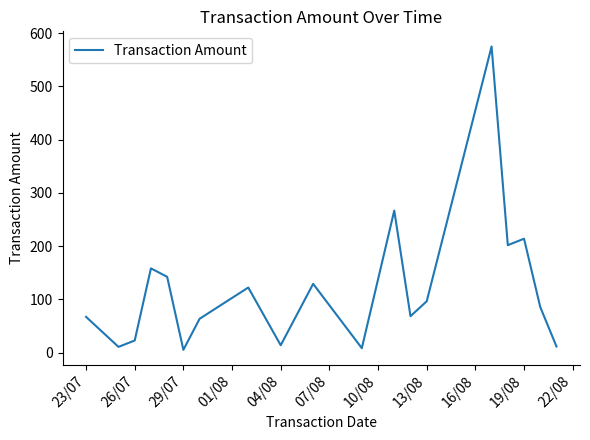

Is this an area chart (filled region under the line)?

No